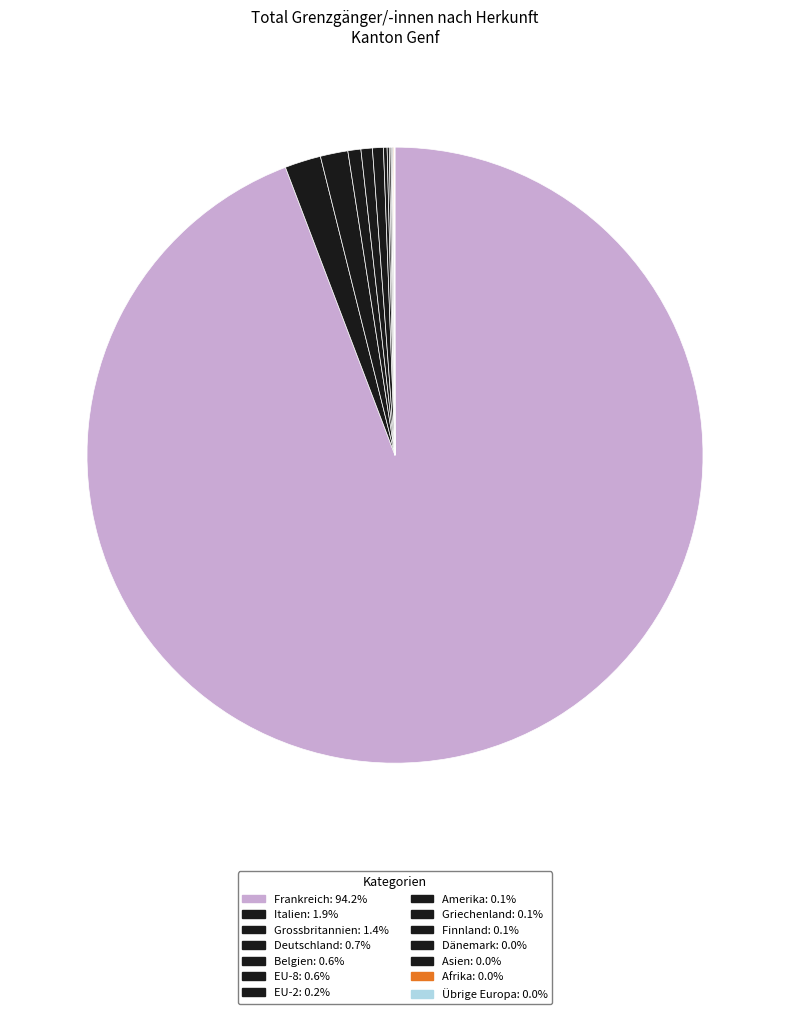

What is the largest slice in the pie chart?

Frankreich